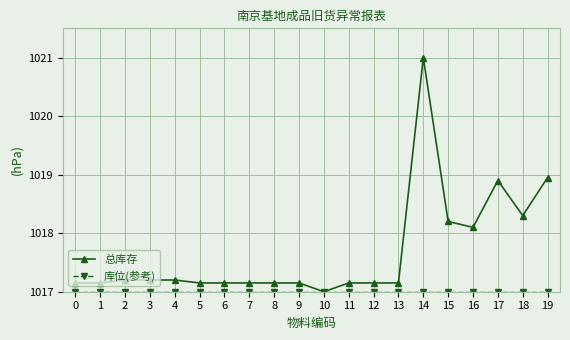

Which series has the widest spread of values?

总库存